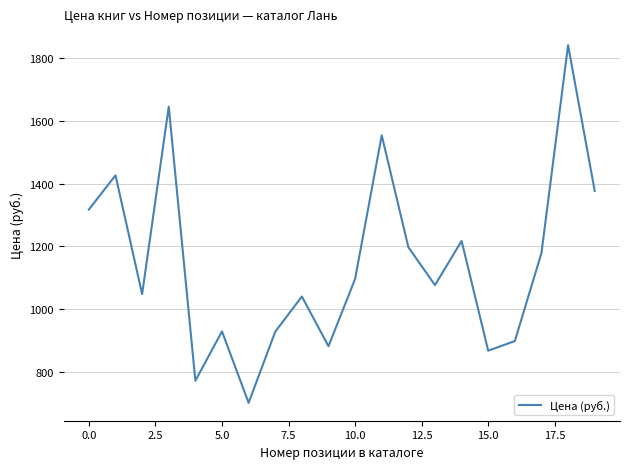

What is the maximum value shown in the chart?

1841.4